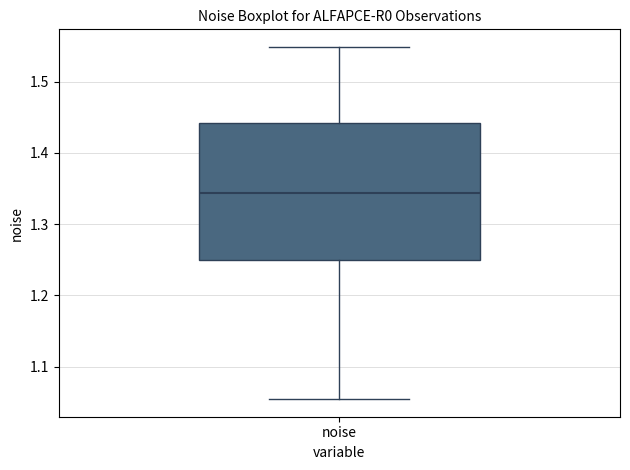

Transcribe this box plot: give where the median line is, the range the box spans, and where the two whiskers end, as read against the y-axis. The values are not printed on the chart, so give them approximately, as read against the axis.

median 1.34, box 1.25 to 1.44, whiskers 1.05 to 1.55